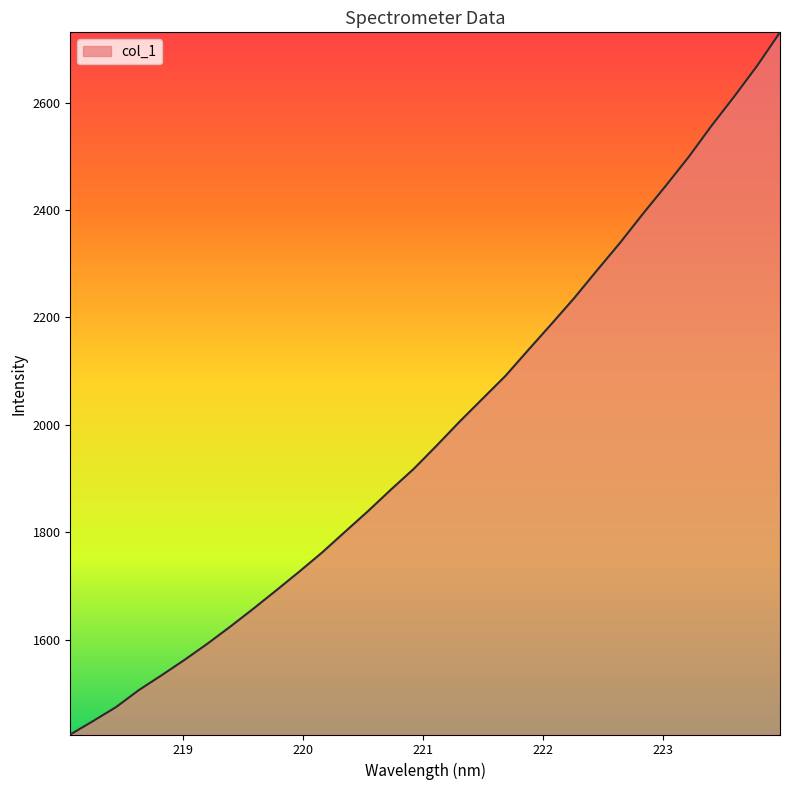

What is the greatest value displayed?

2730.8